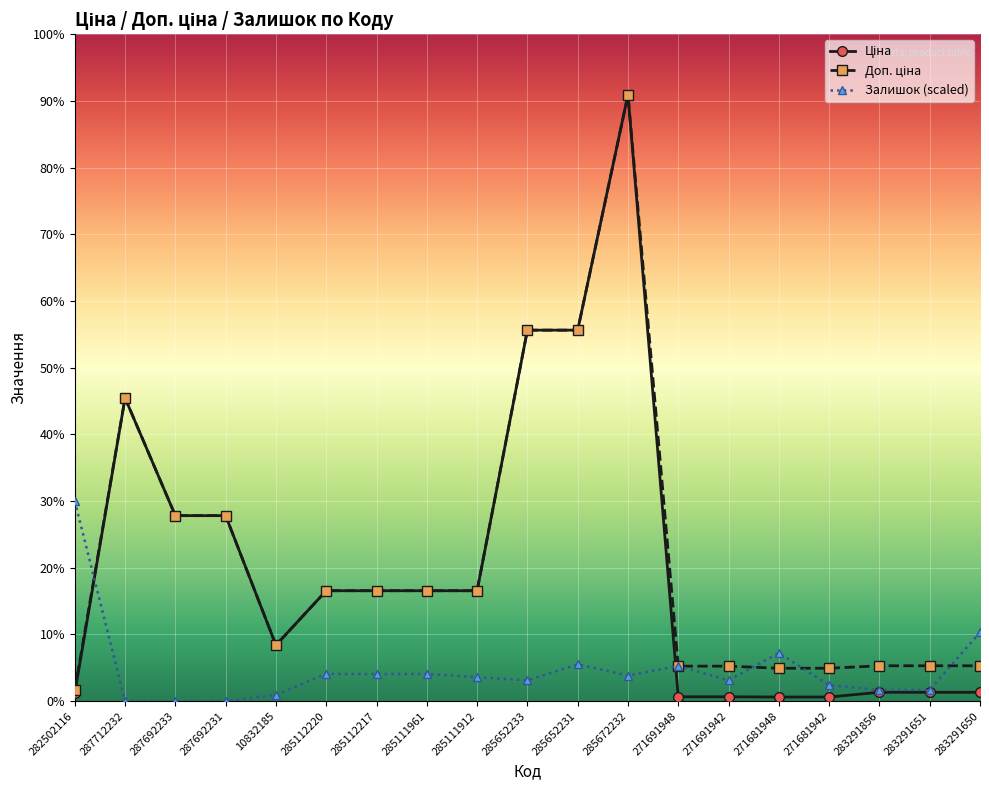

What is the average value of the Доп. ціна series?

14788.1